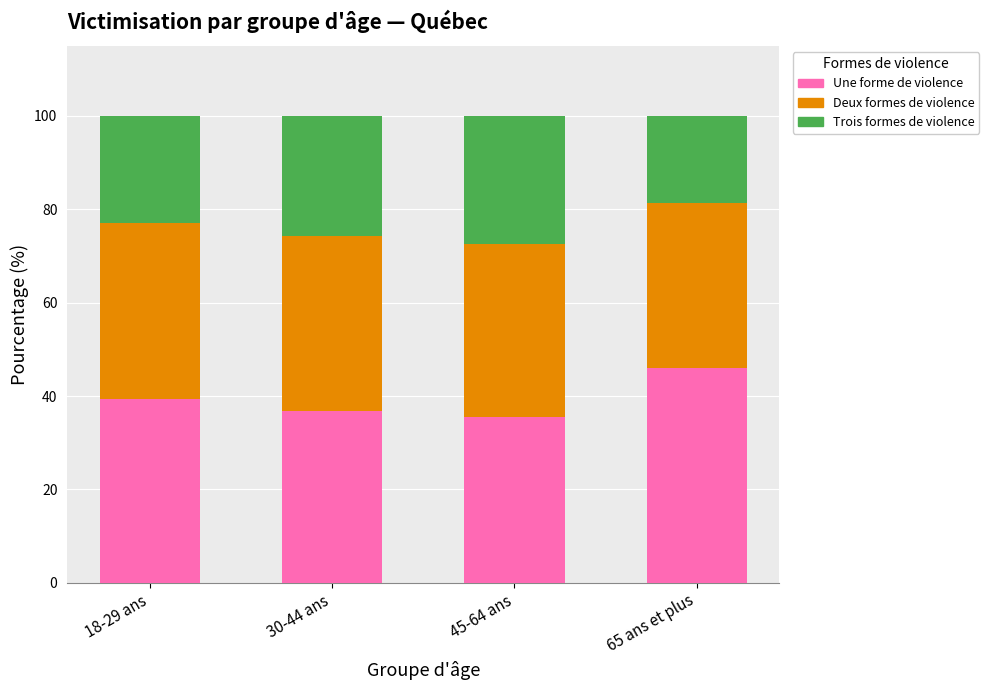

What is the sum of the Une forme de violence values at 45-64 ans and 18-29 ans?

74.8